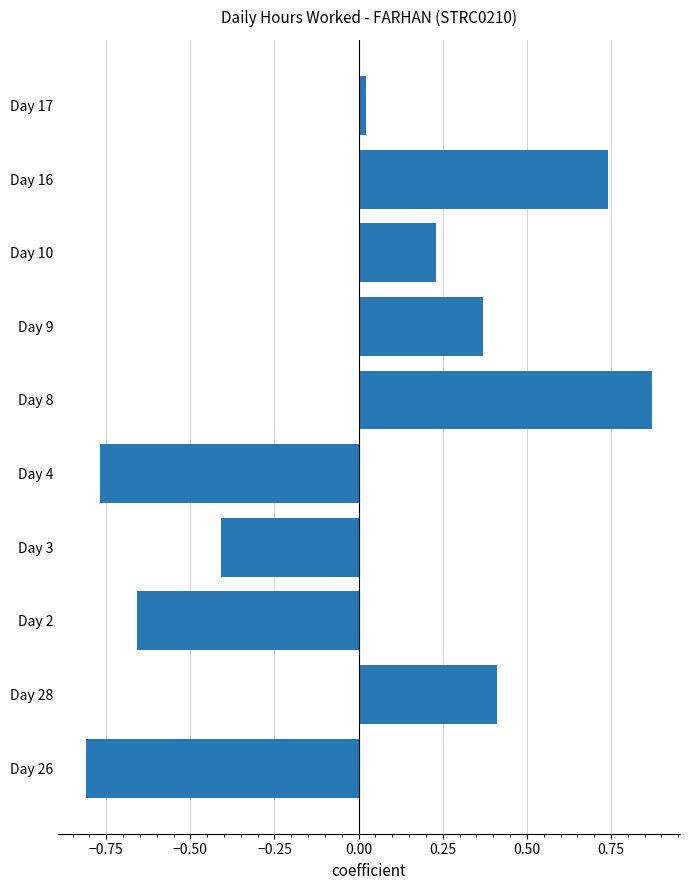

List the labels in order of value, smallest first.

Day 26, Day 4, Day 2, Day 3, Day 17, Day 10, Day 9, Day 28, Day 16, Day 8